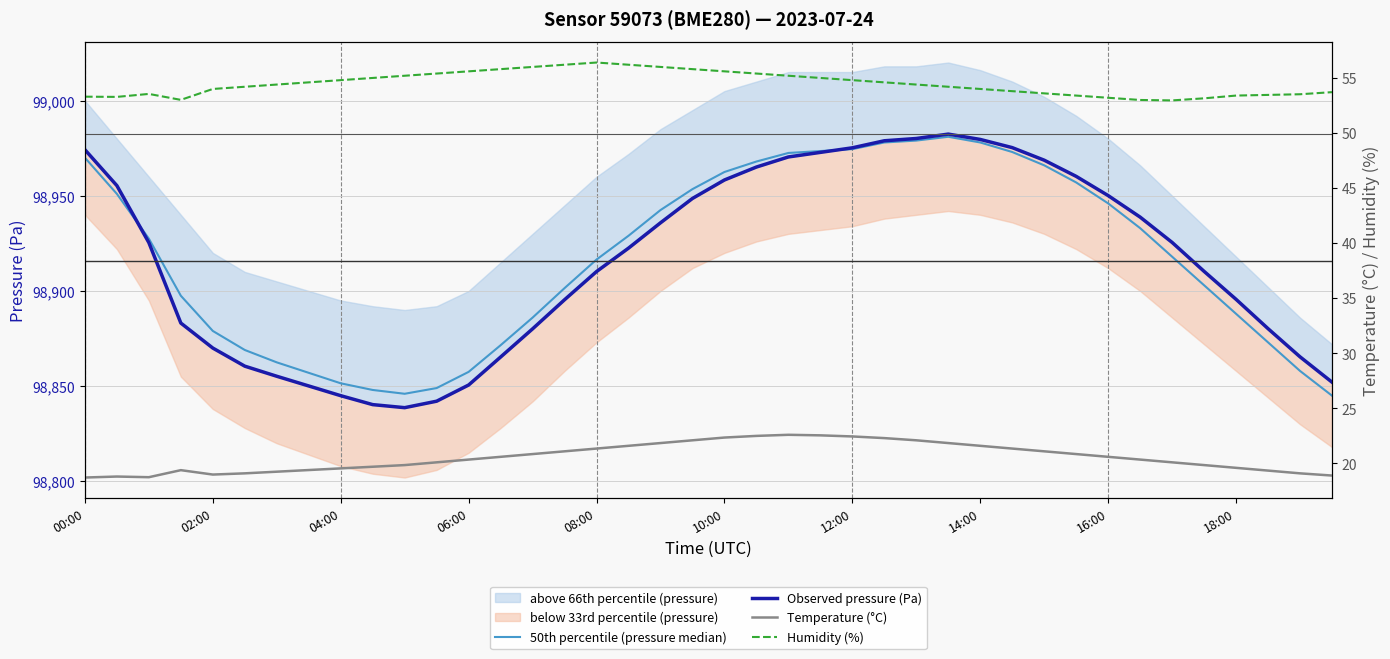

What is the difference between the second highest and minimum values in the 50th percentile (pressure median) series?

134.0